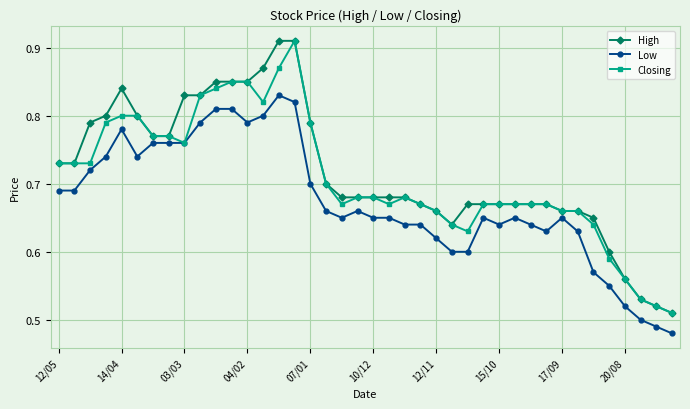

True or false: Closing has more than 1 points higher than both neighbors.

True